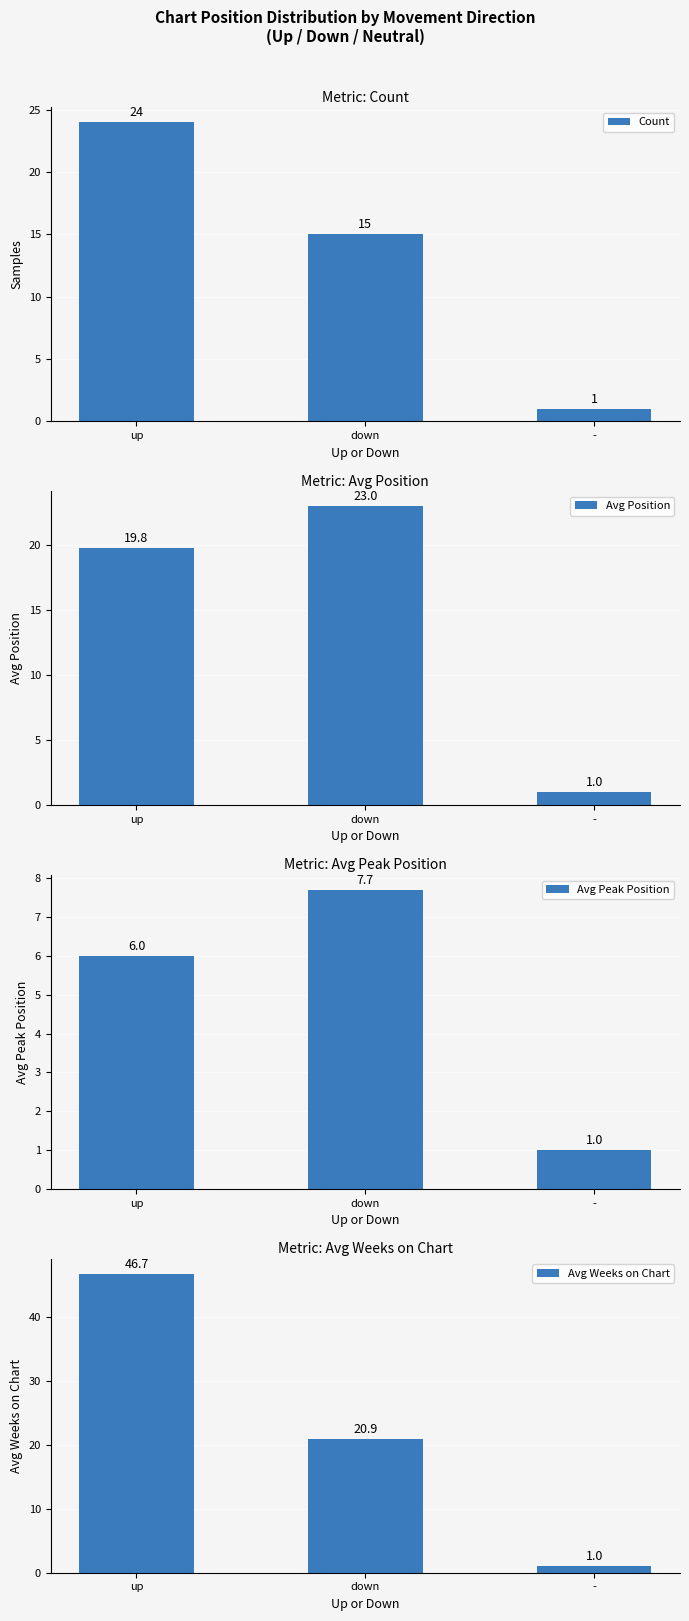

What is the difference between the Avg Position values at down and up?

3.2